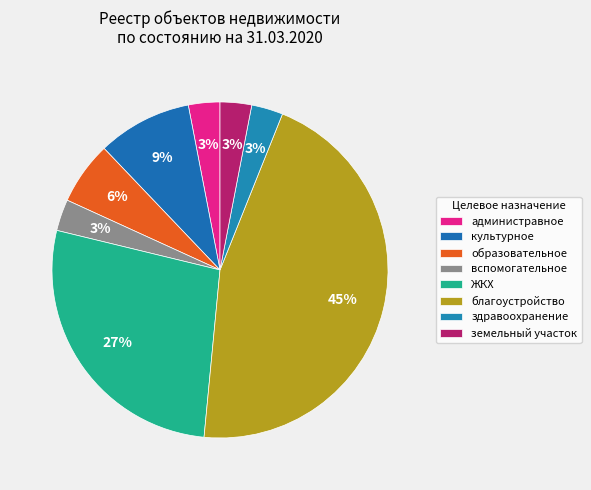

Count the number of slices in the pie.

8